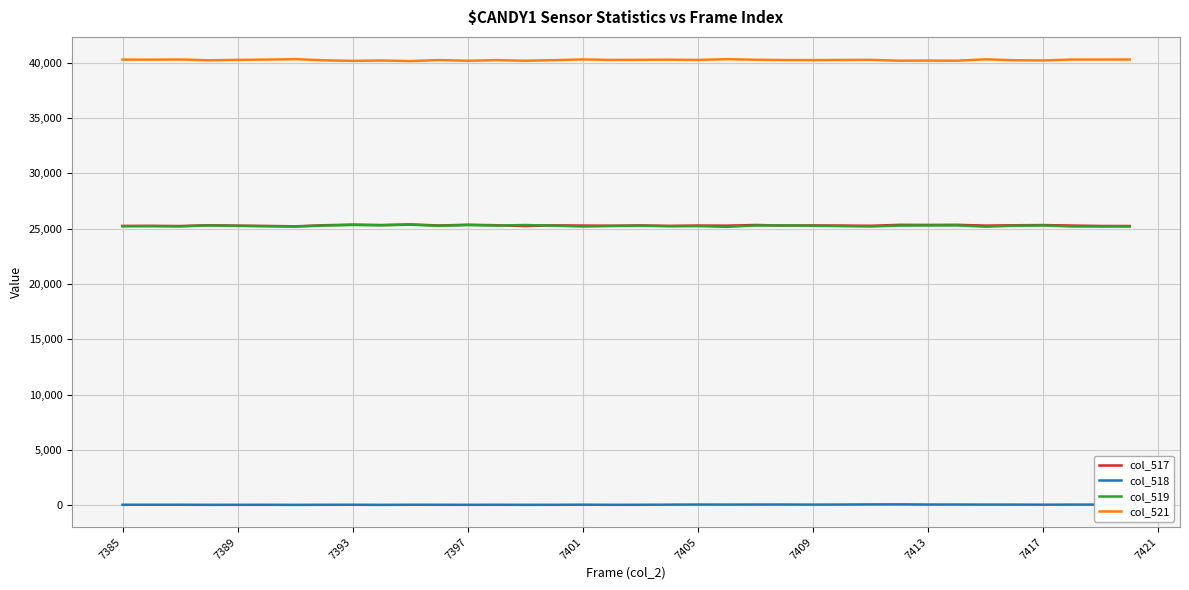

Which series has the largest total across all categories?

col_521